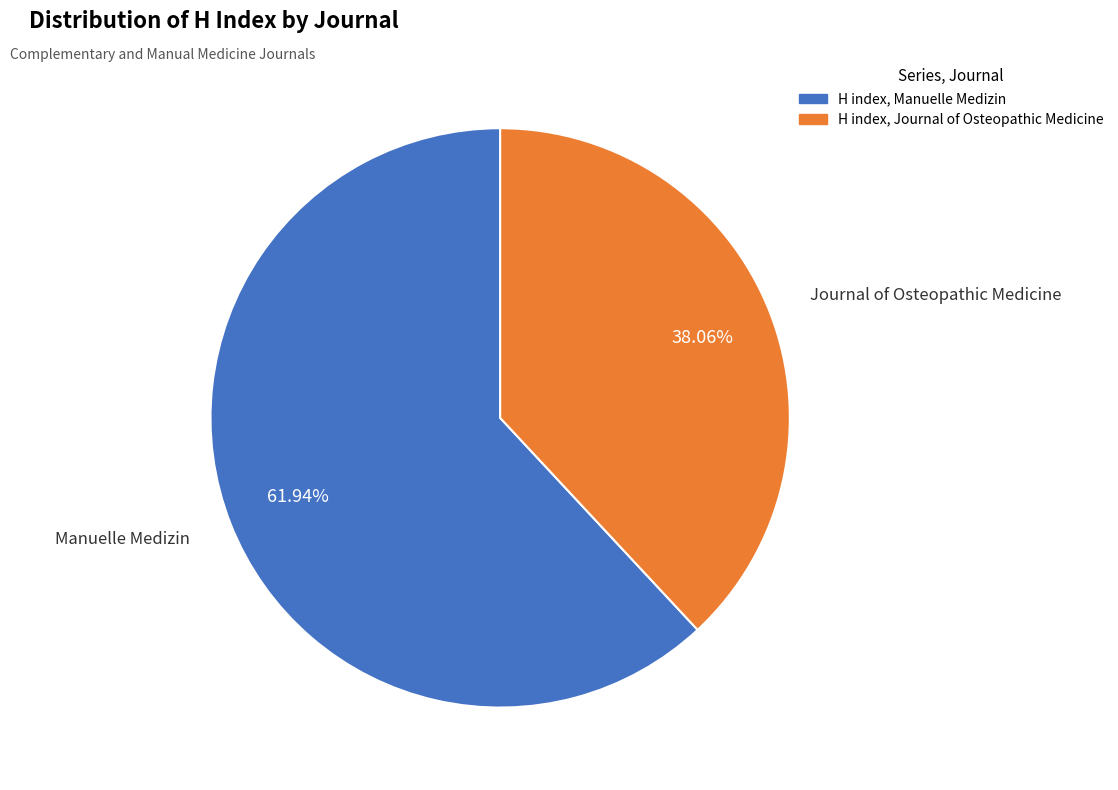

Is there any slice that represents more than half of the pie?

Yes